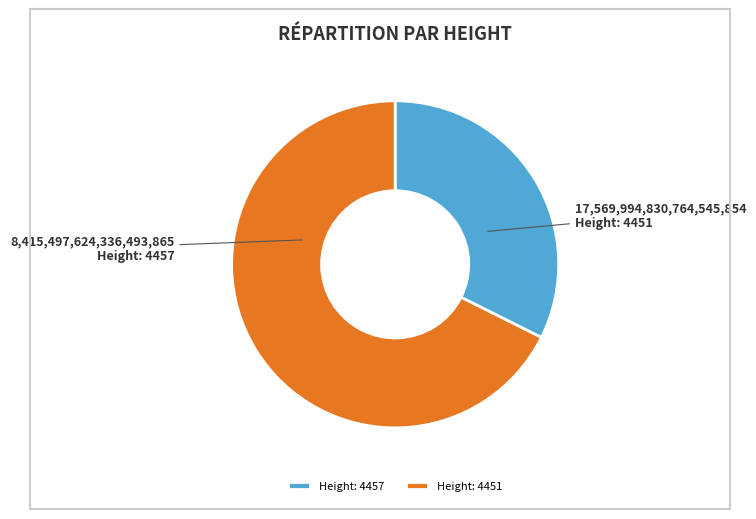

Does any single category account for the majority?

Yes